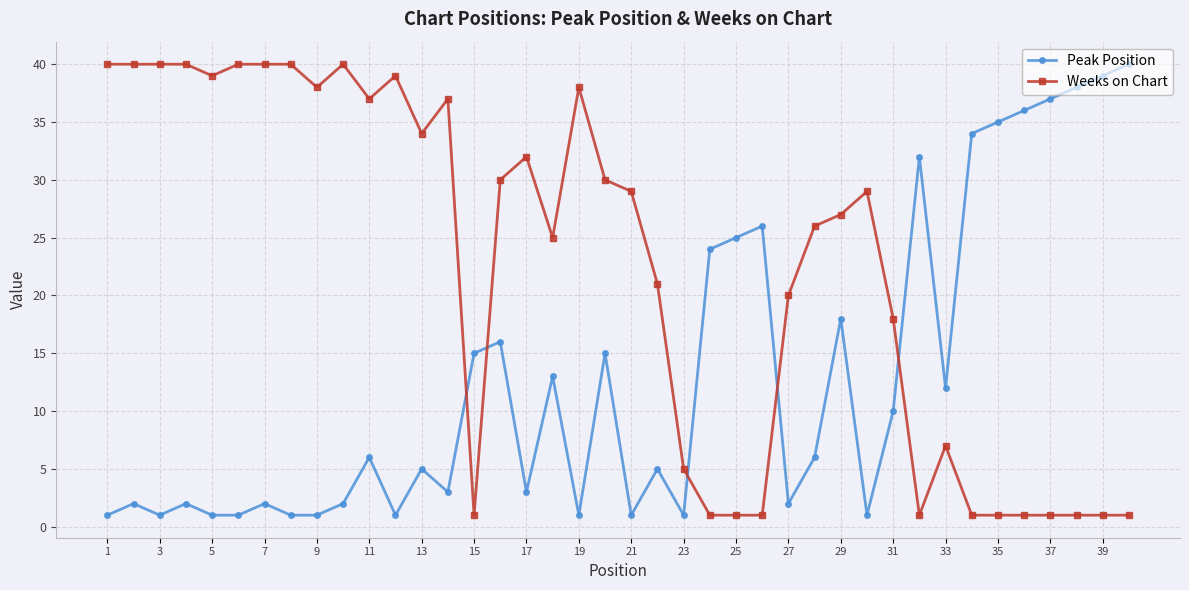

After their last crossing, which series has the higher values: Weeks on Chart or Peak Position?

Peak Position